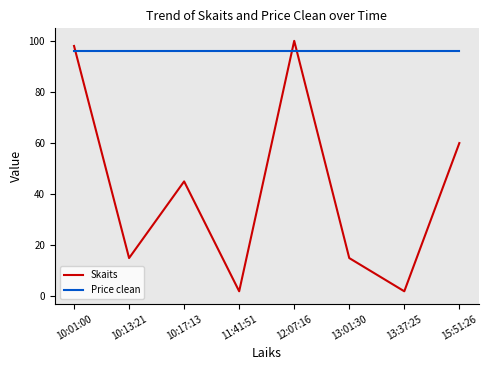

What are all the series names shown in the legend?

Skaits, Price clean